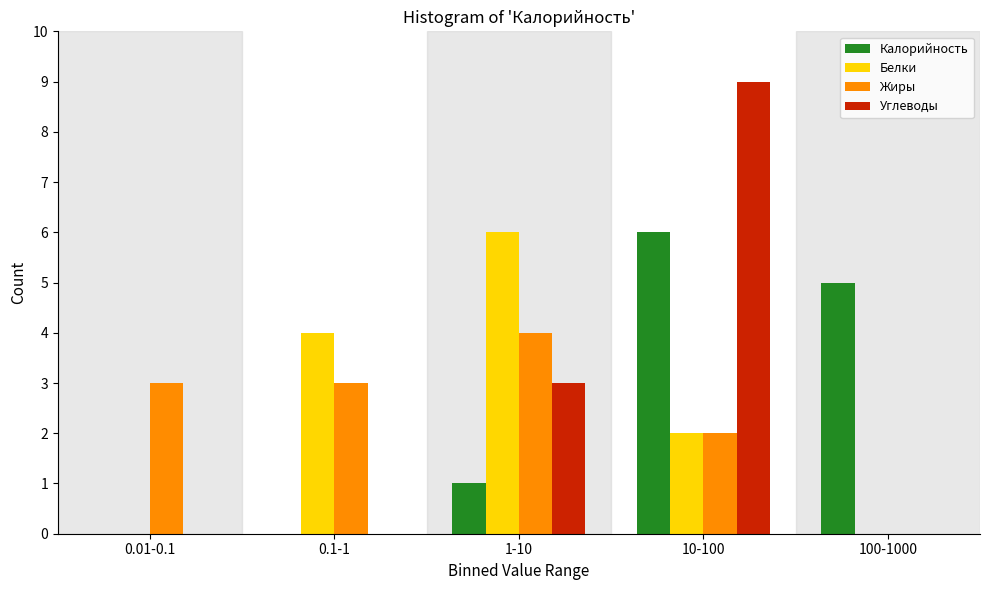

Reading left to right, transcribe all the data shown in this chart.

Калорийность: 0.01-0.1=0	0.1-1=0	1-10=1	10-100=6	100-1000=5
Белки: 0.01-0.1=0	0.1-1=4	1-10=6	10-100=2	100-1000=0
Жиры: 0.01-0.1=3	0.1-1=3	1-10=4	10-100=2	100-1000=0
Углеводы: 0.01-0.1=0	0.1-1=0	1-10=3	10-100=9	100-1000=0